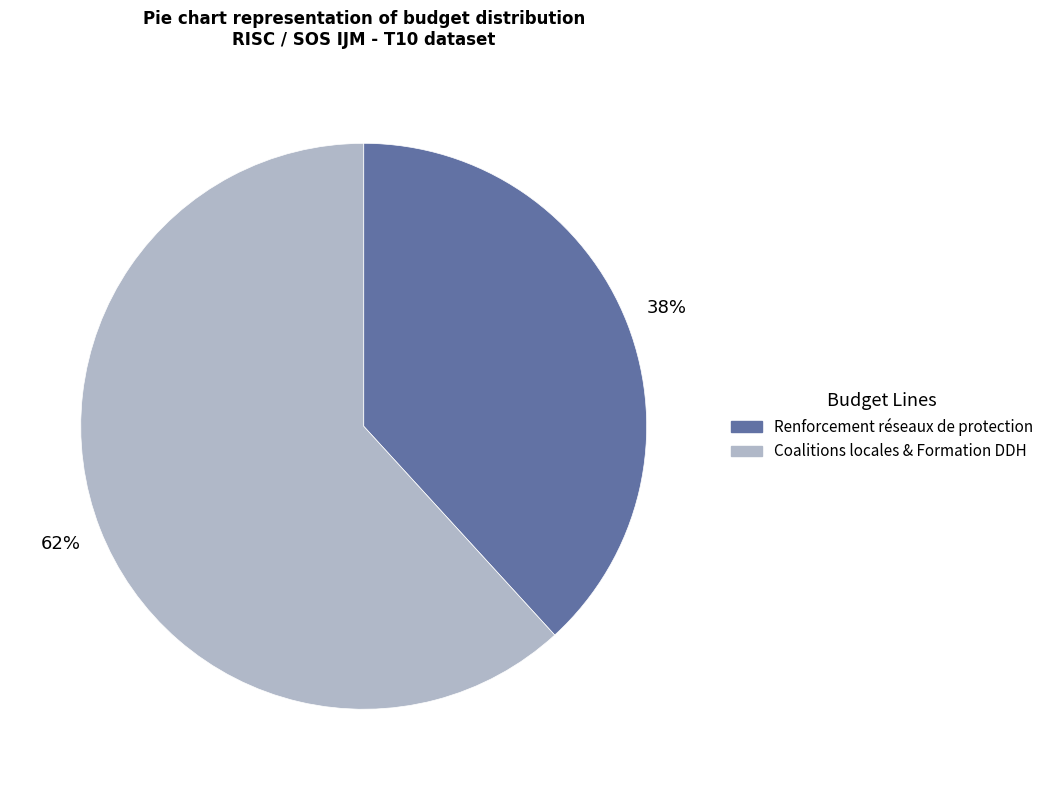

Is there any slice that represents more than half of the pie?

Yes